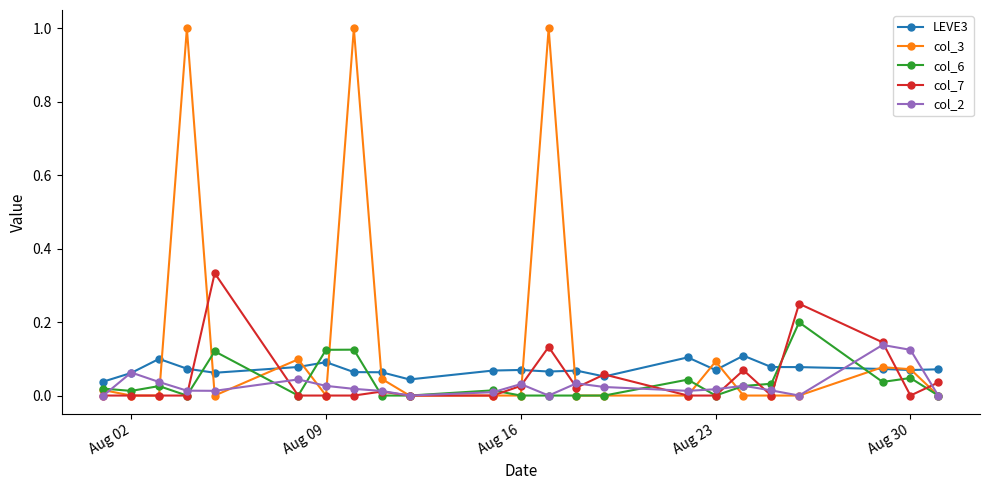

True or false: col_3 has more than 1 interior local peaks.

True